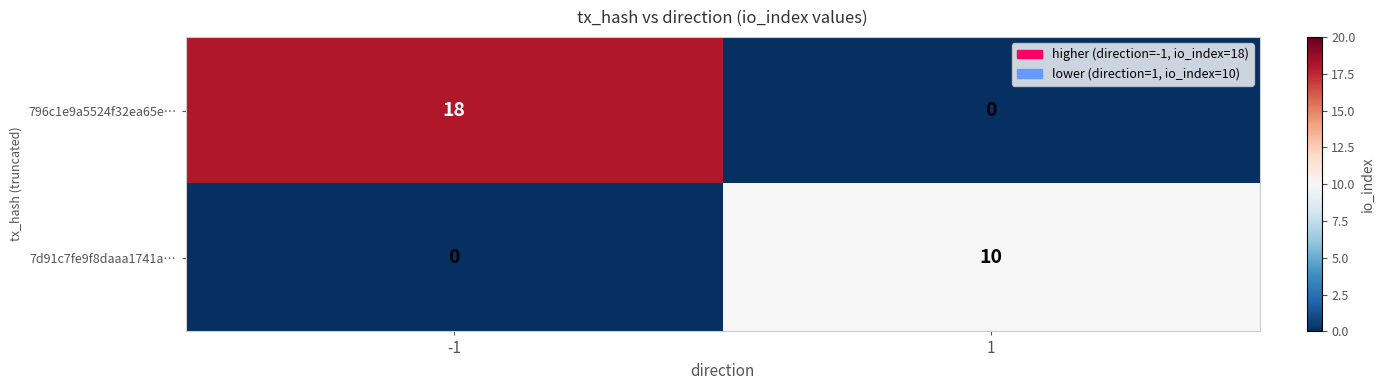

Which series has the largest range (max minus min)?

796c1e9a5524f32ea65e…